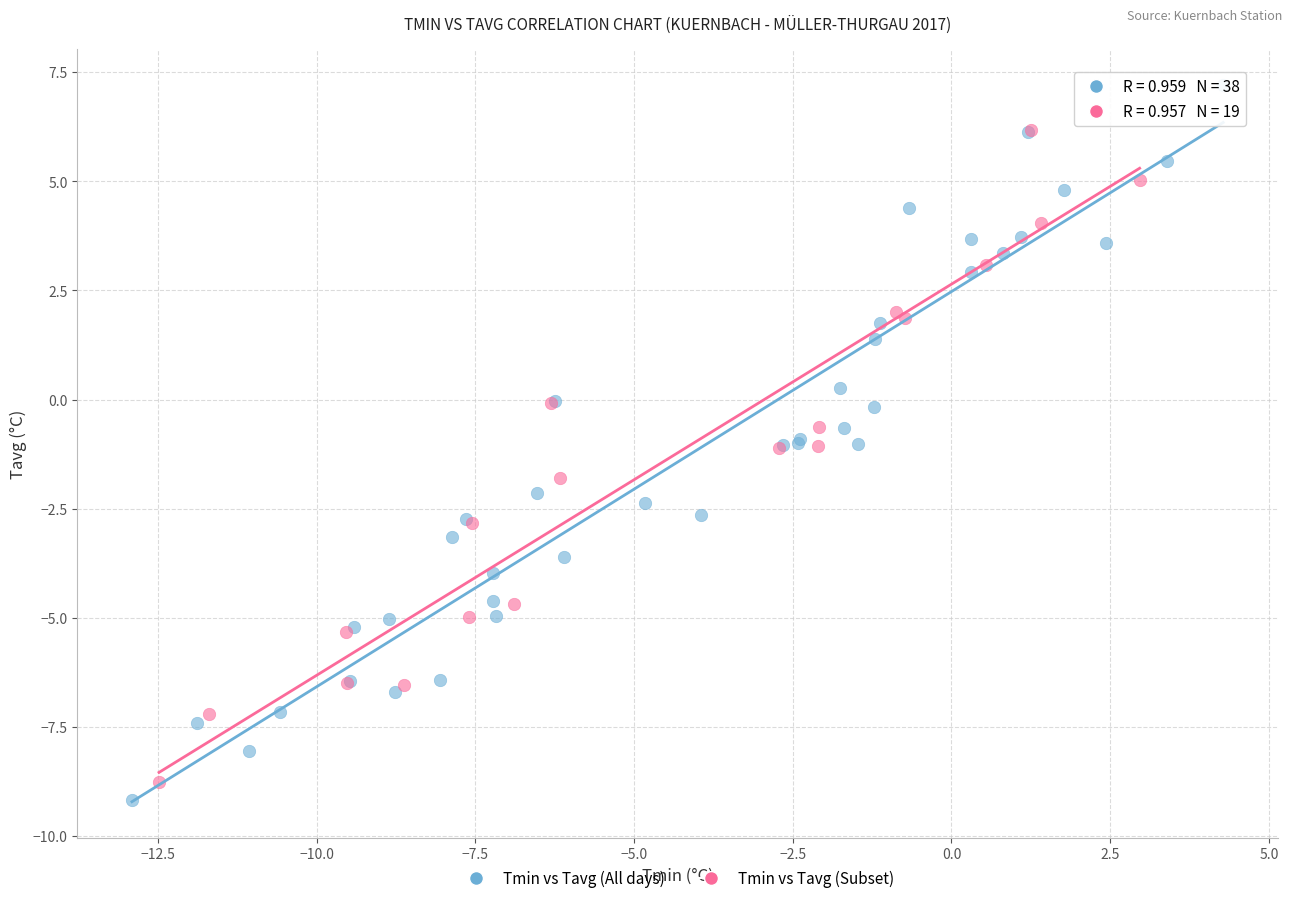

What are all the series names shown in the legend?

Tmin vs Tavg (All days), Tmin vs Tavg (Subset)